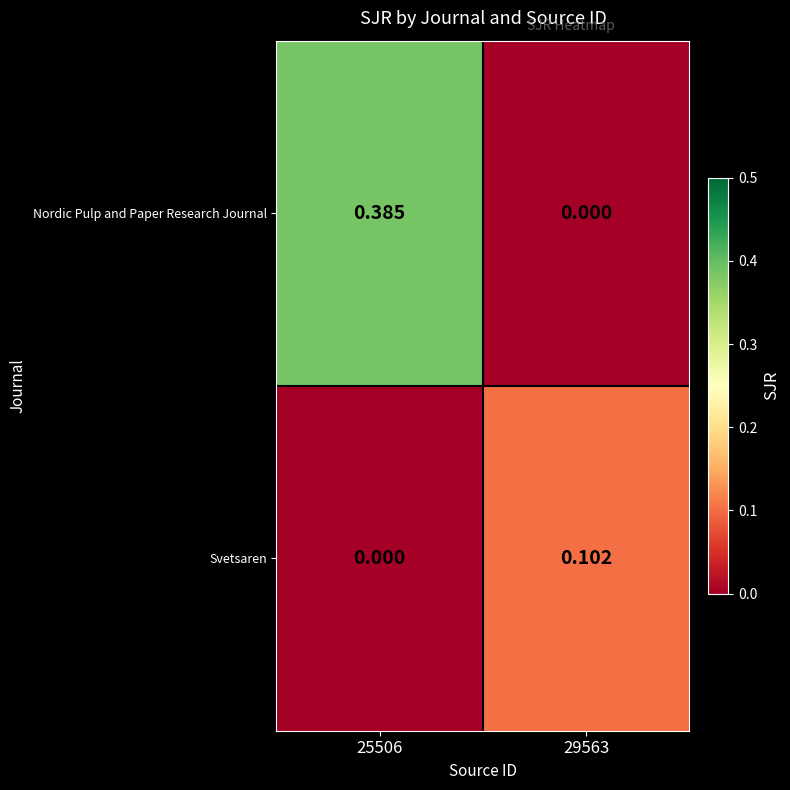

Which series changed the most between 25506 and 29563?

Nordic Pulp and Paper Research Journal